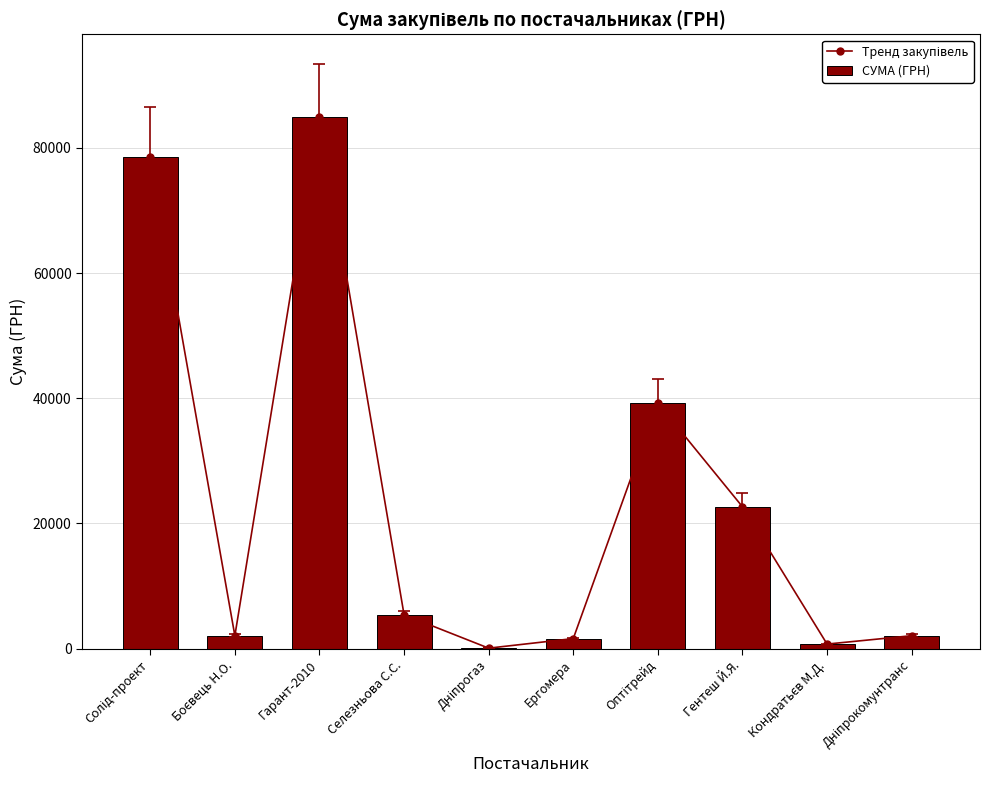

The СУМА (ГРН) series shows 2717.6 at Дніпрокомунтранс. True or false?

False